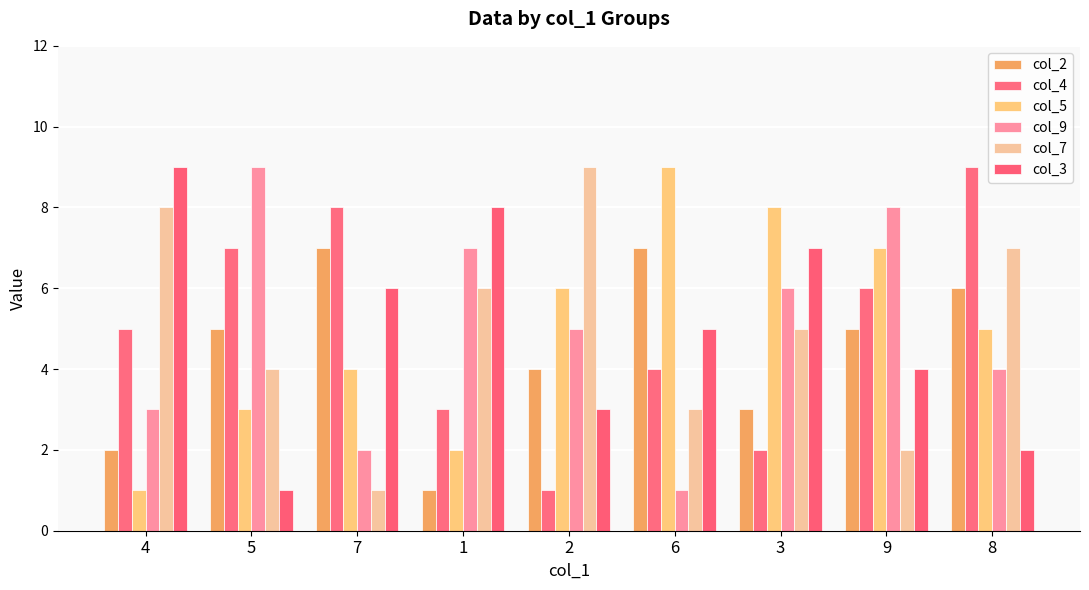

What is the difference between the maximum and minimum values in the col_5 series?

8